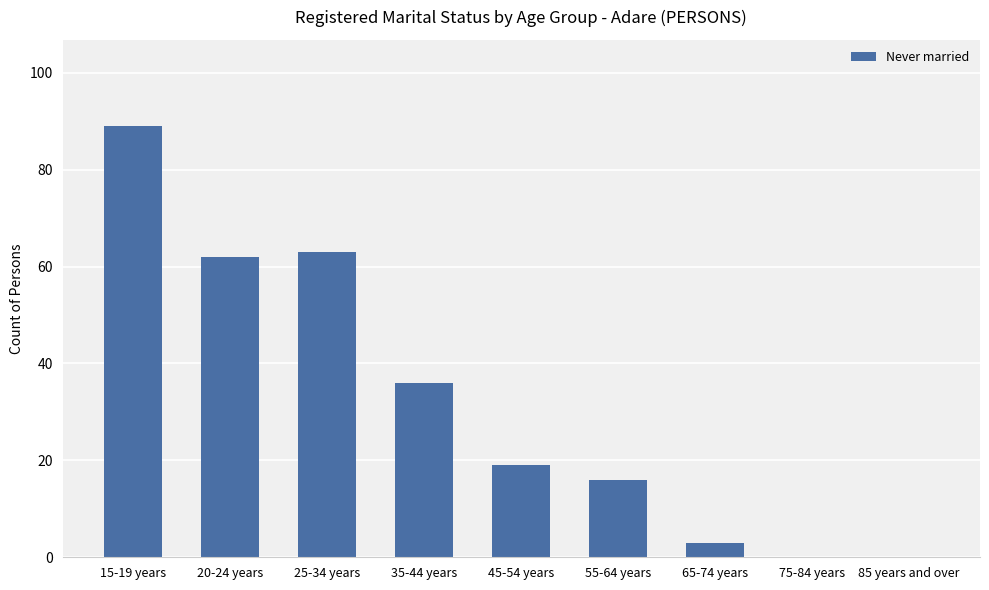

Reading left to right, extract all data points from this chart.

15-19 years=89	20-24 years=62	25-34 years=63	35-44 years=36	45-54 years=19	55-64 years=16	65-74 years=3	75-84 years=0	85 years and over=0